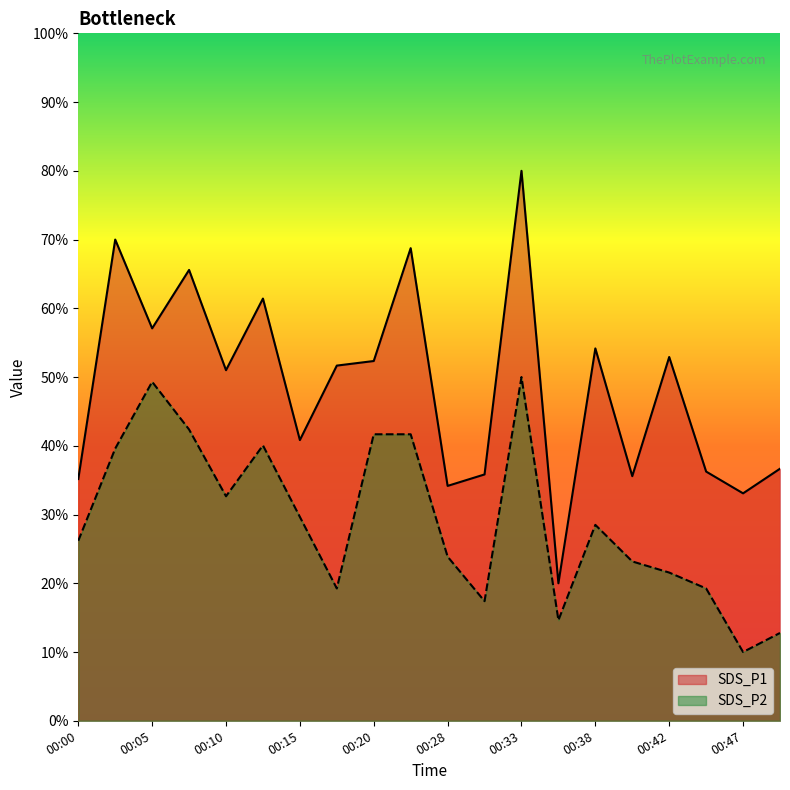

What is the value of the SDS_P2 point at the 7th from the left?

29.7